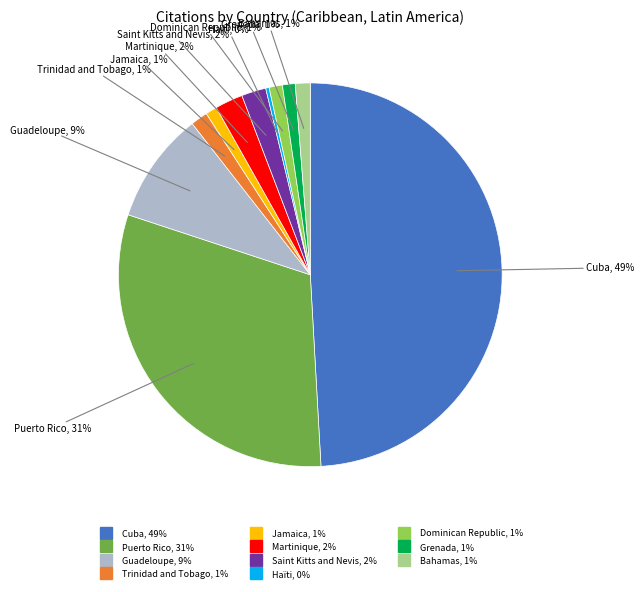

Between Bahamas and Martinique, which is larger?

Martinique